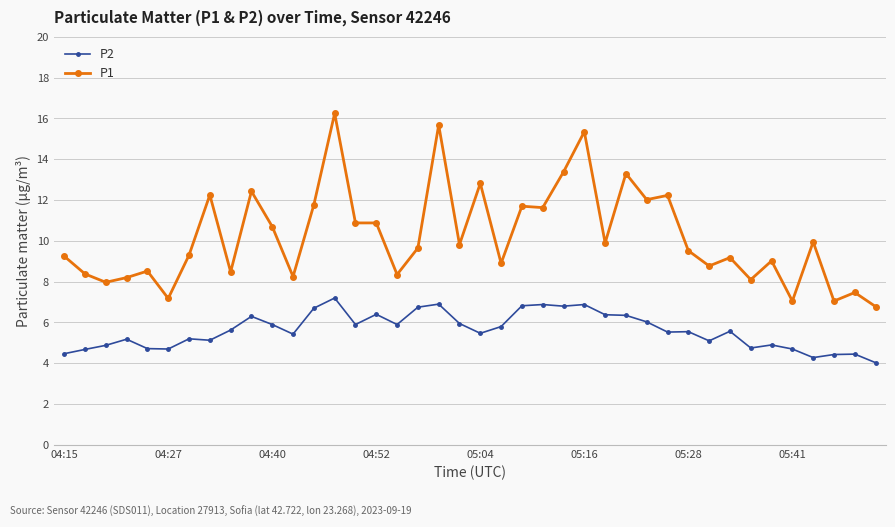

What is the difference between the second highest and minimum values in the P2 series?

2.9